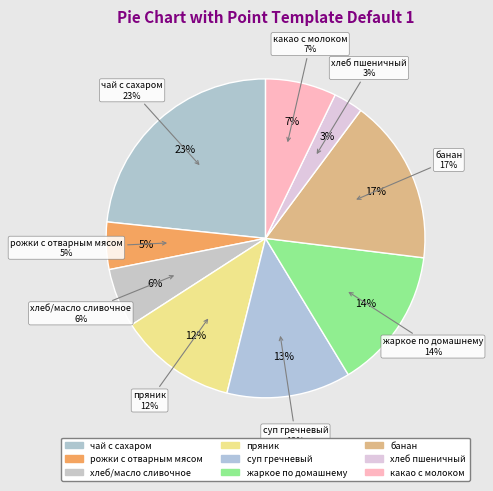

The чай с сахаром slice represents 23% of the pie. True or false?

True